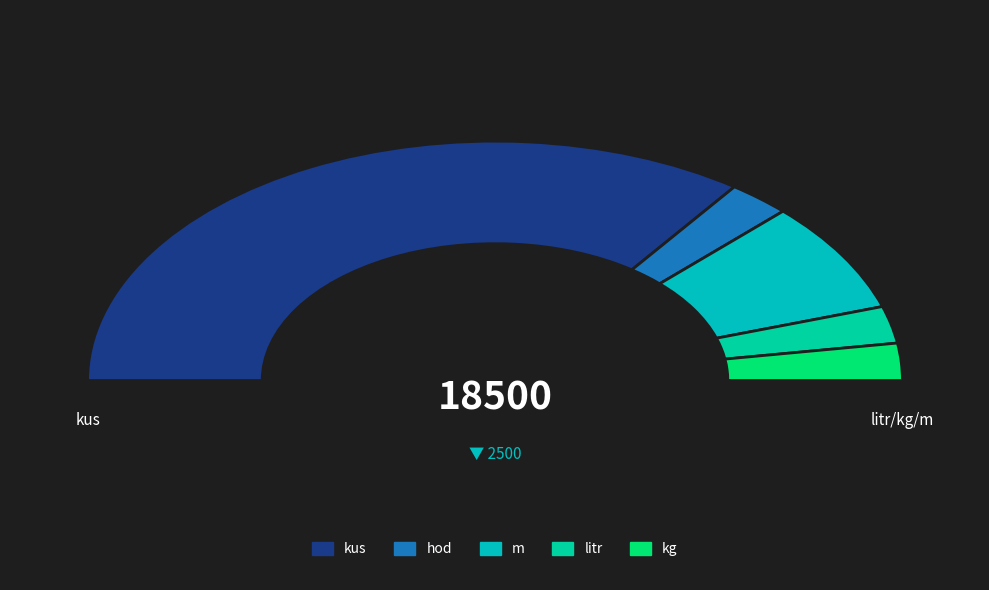

Is there any slice that represents more than half of the pie?

Yes